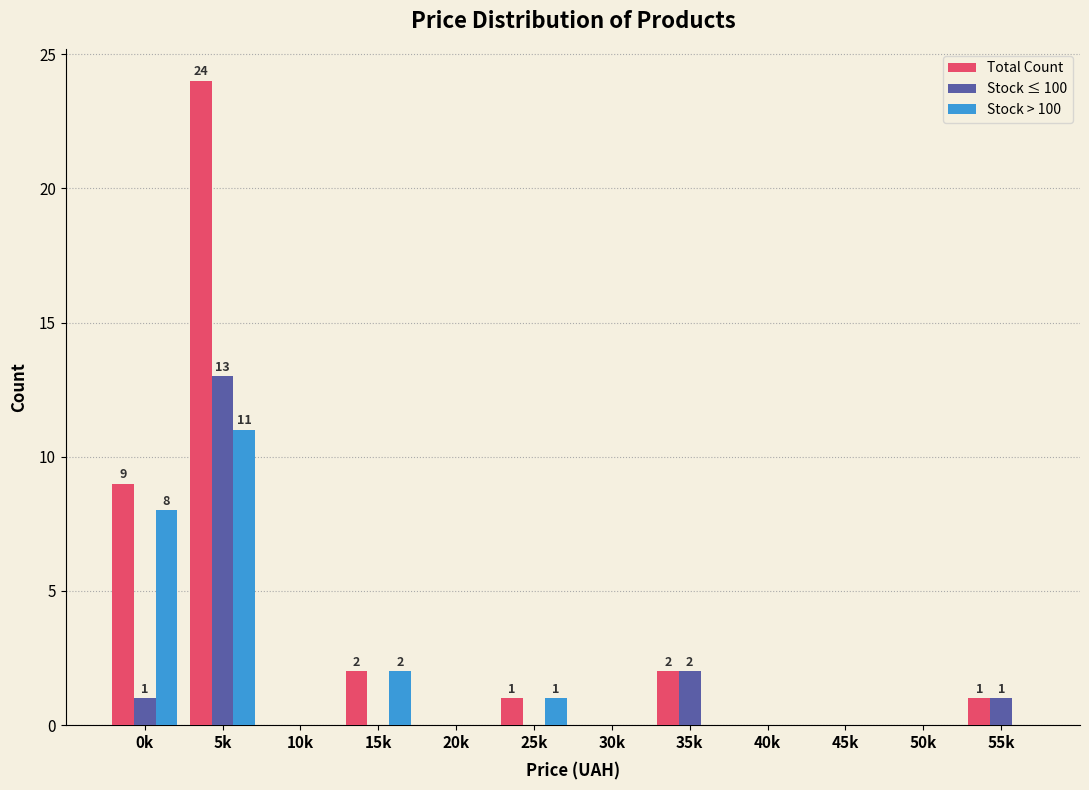

At which label is Stock ≤ 100 closest to 6?

35k